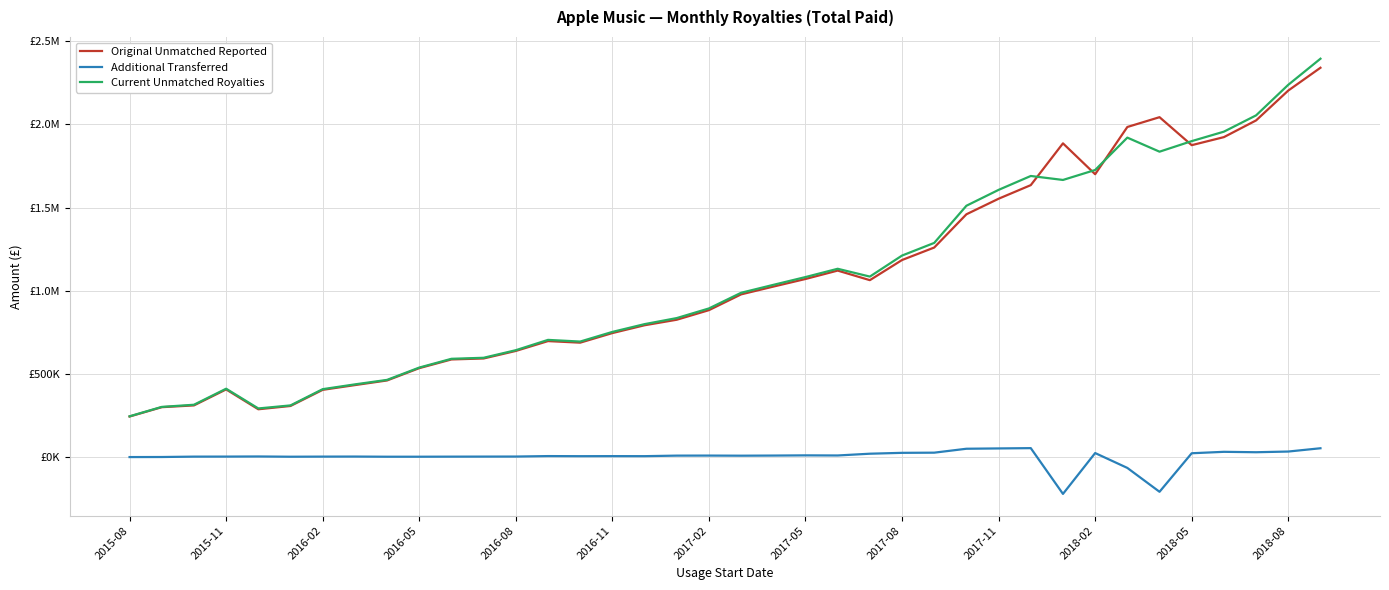

What are all the series names shown in the legend?

Original Unmatched Reported, Additional Transferred, Current Unmatched Royalties